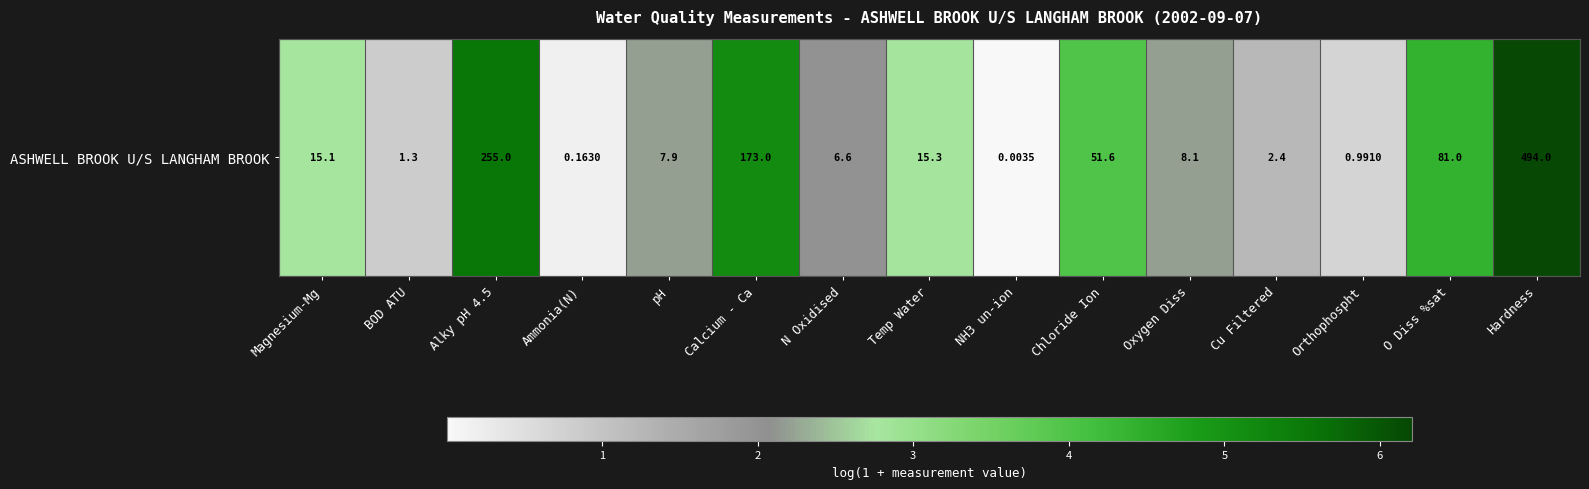

Rank the categories by value from highest to lowest.

Hardness, Alky pH 4.5, Calcium - Ca, O Diss %sat, Chloride Ion, Temp Water, Magnesium-Mg, Oxygen Diss, pH, N Oxidised, Cu Filtered, BOD ATU, Orthophospht, Ammonia(N), NH3 un-ion